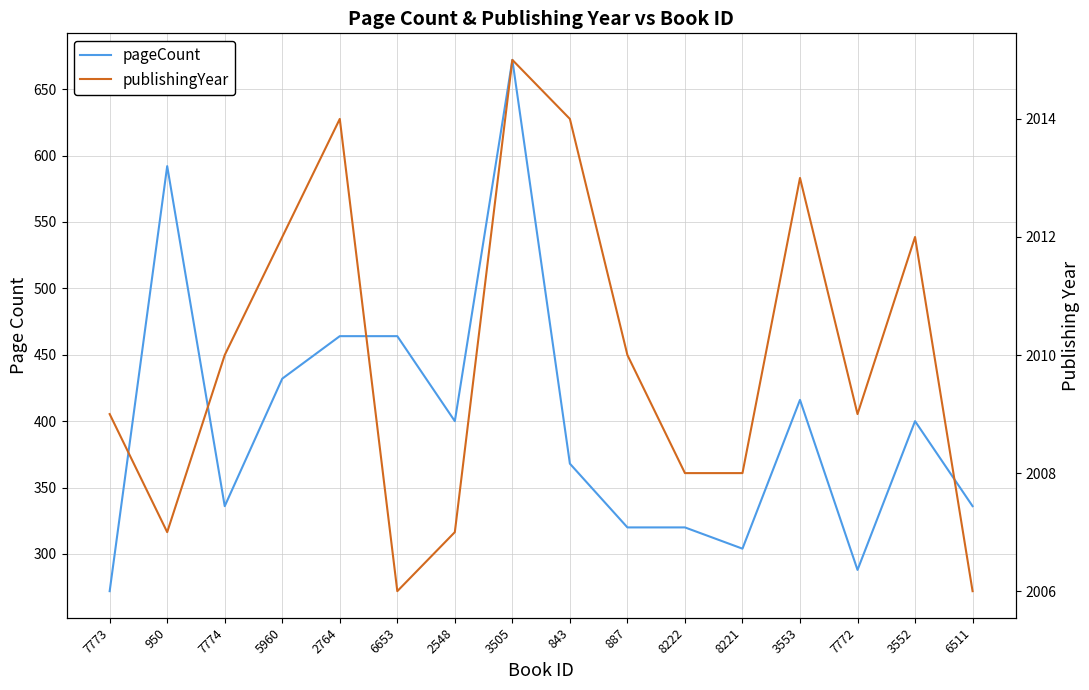

At which label is pageCount closest to 472?

2764